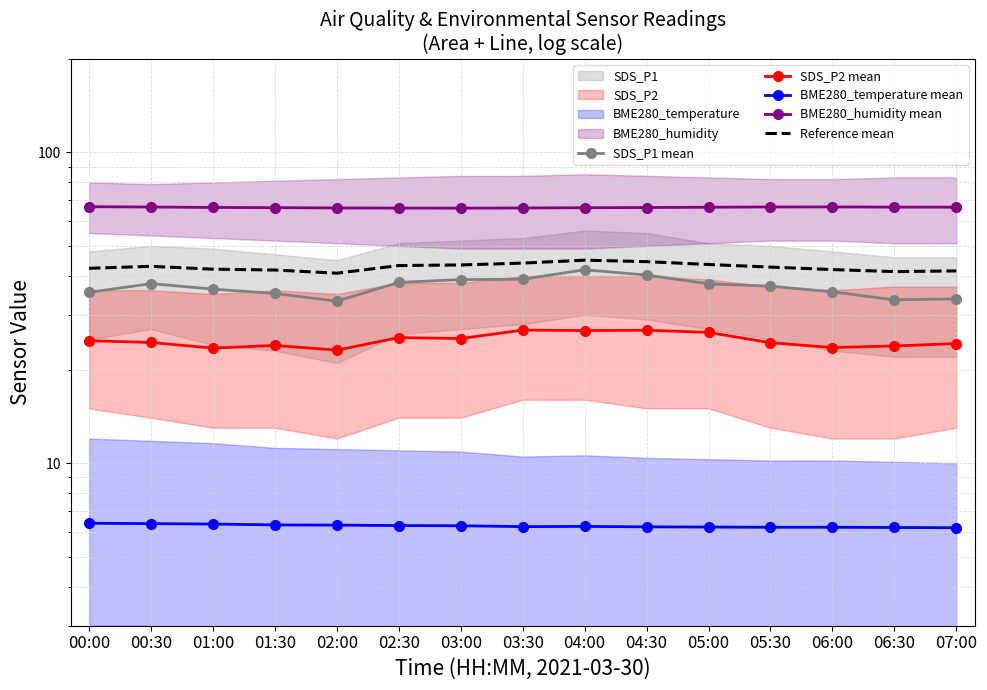

What is the spread (max minus min) of values at 03:30?

60.0